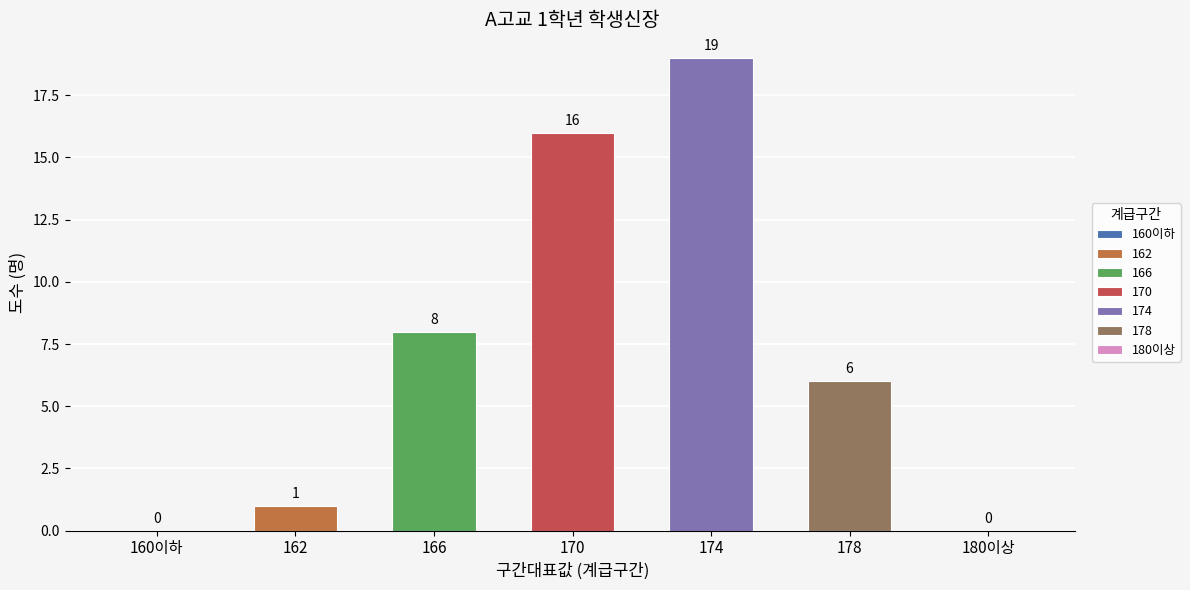

What is the sum of all values?

50